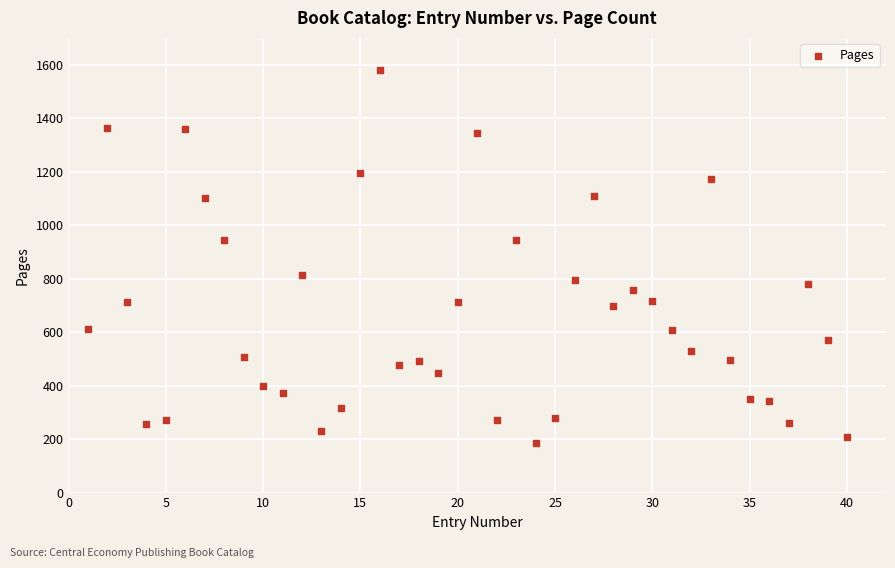

What is the range of Y values (max minus min)?

1396